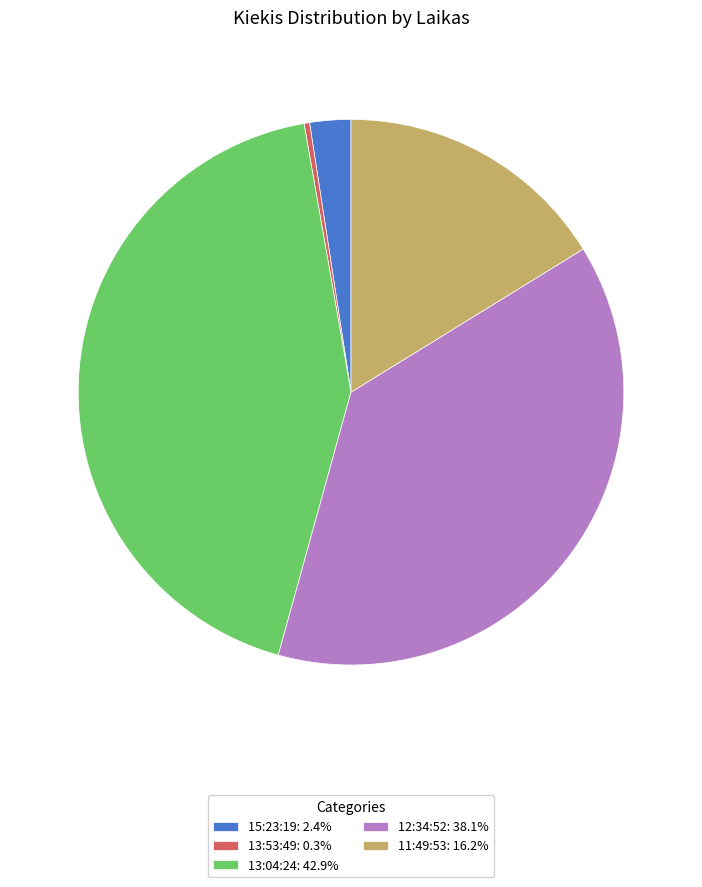

Do 15:23:19: 2.4% and 11:49:53: 16.2% together represent more than half of the pie?

No